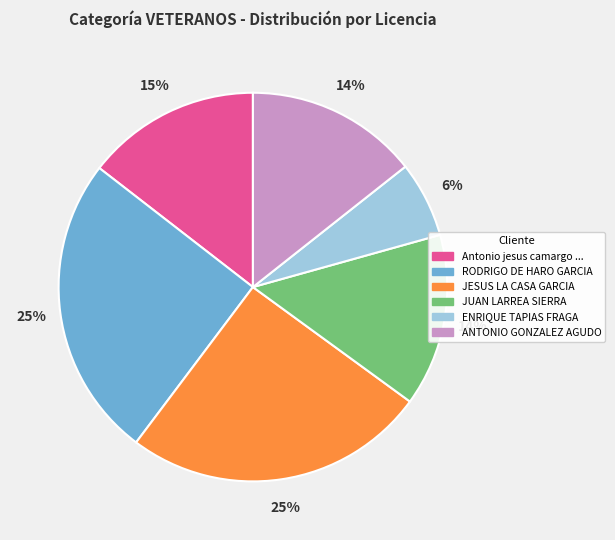

What is the ratio of the value at JUAN LARREA SIERRA to the value at JESUS LA CASA GARCIA?

0.6